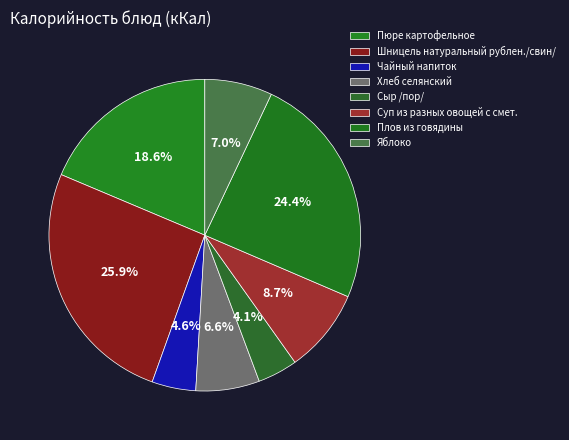

How much of the chart is everything except Яблоко?

93.0%